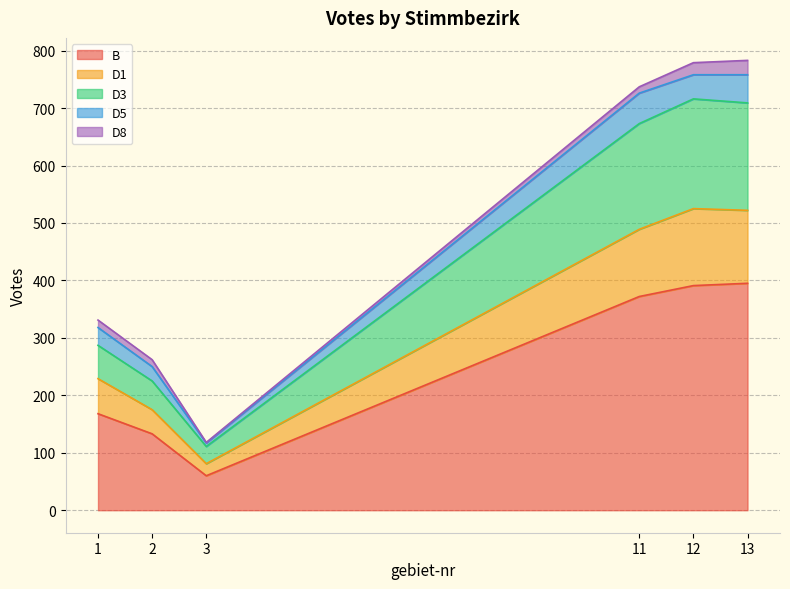

What is the lowest value of the B series?

60